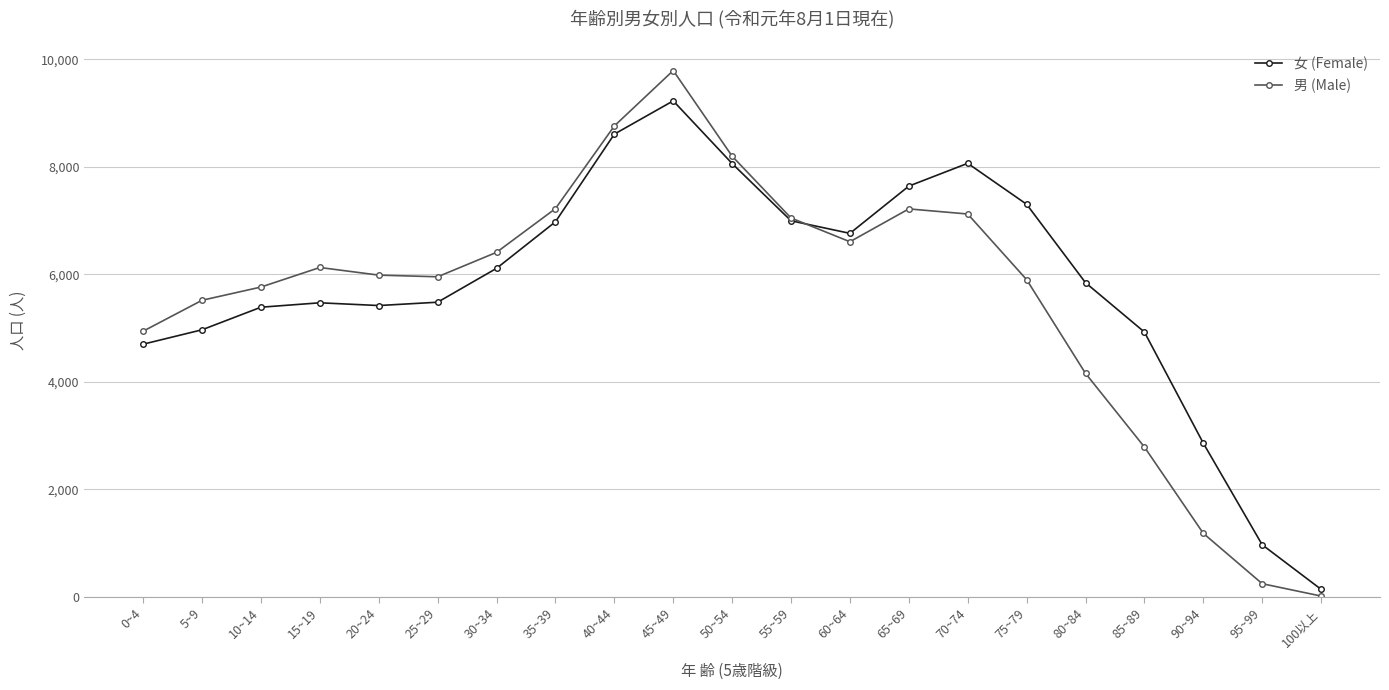

True or false: 男 (Male) has more than 0 points higher than both neighbors.

True